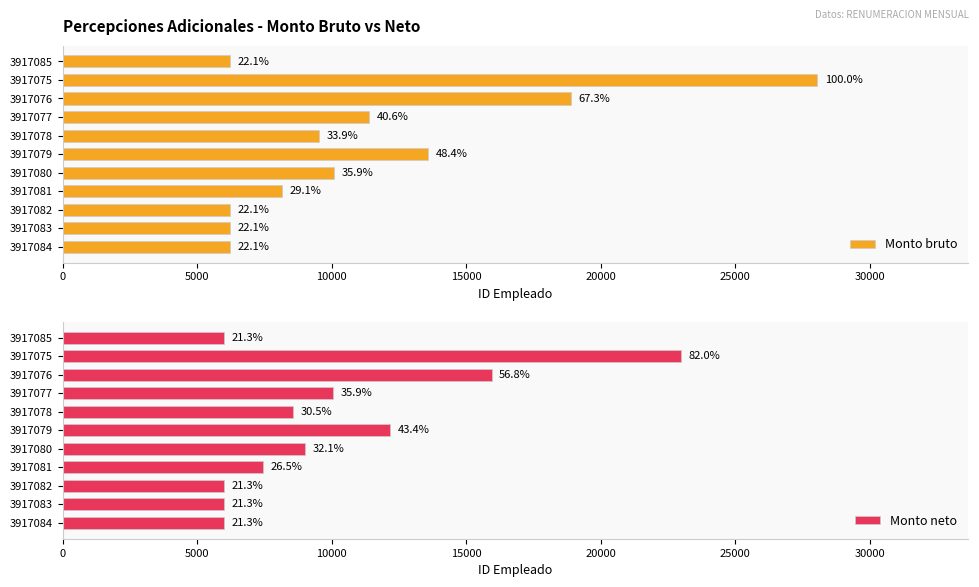

The value of Monto neto at 35000 is 13296.2. True or false?

False